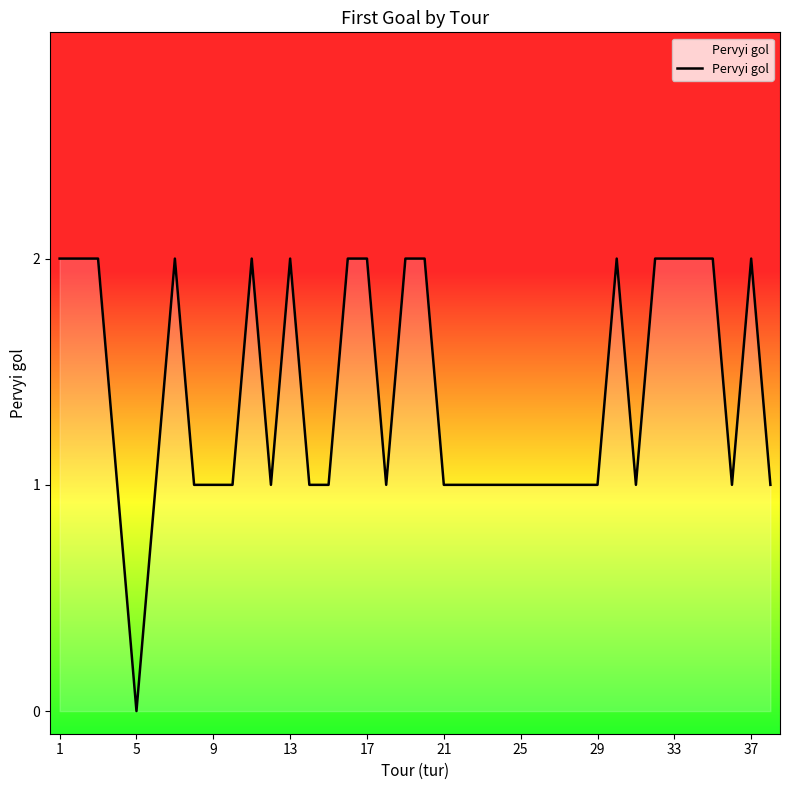

Which label corresponds to the smallest value in the chart?

5